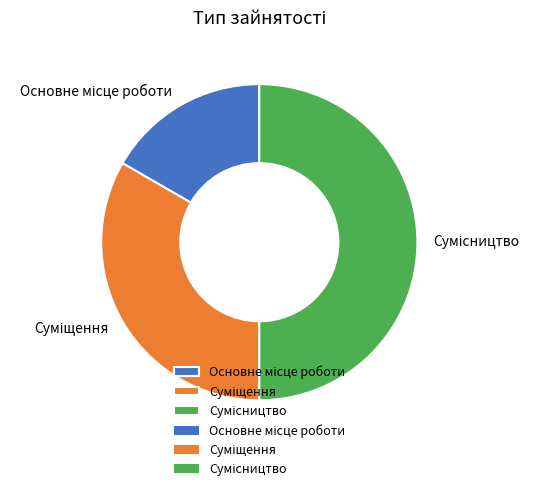

Count the number of slices in the pie.

3